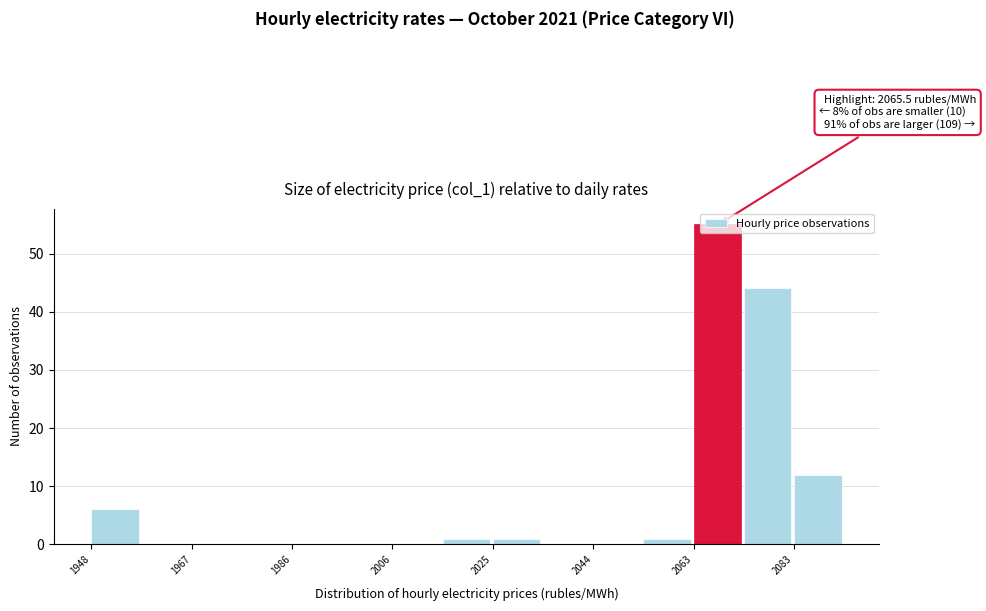

Which range on the x-axis has the tallest bar?

2064 to 2074